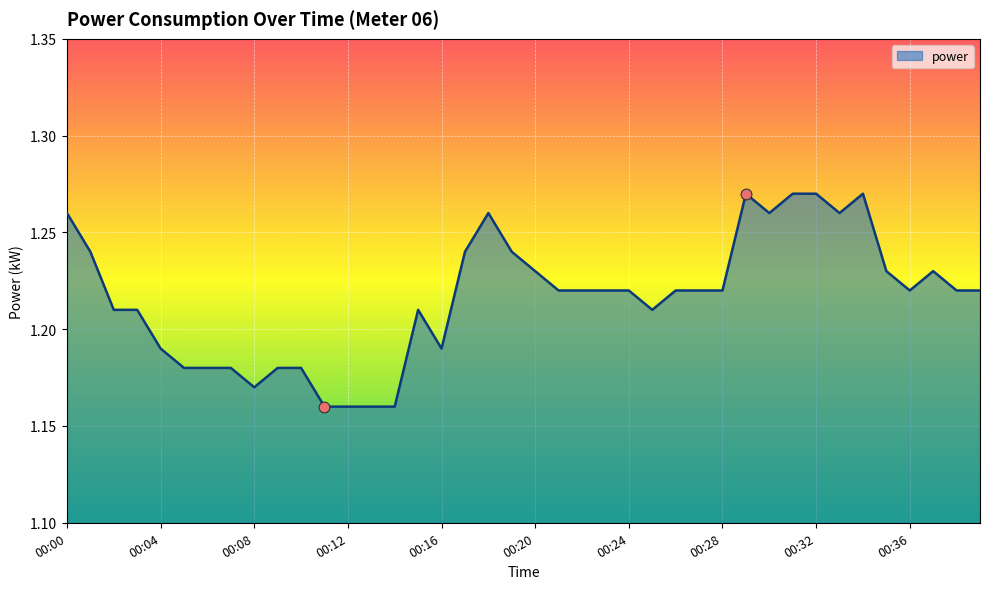

Does the chart have visible grid lines?

Yes